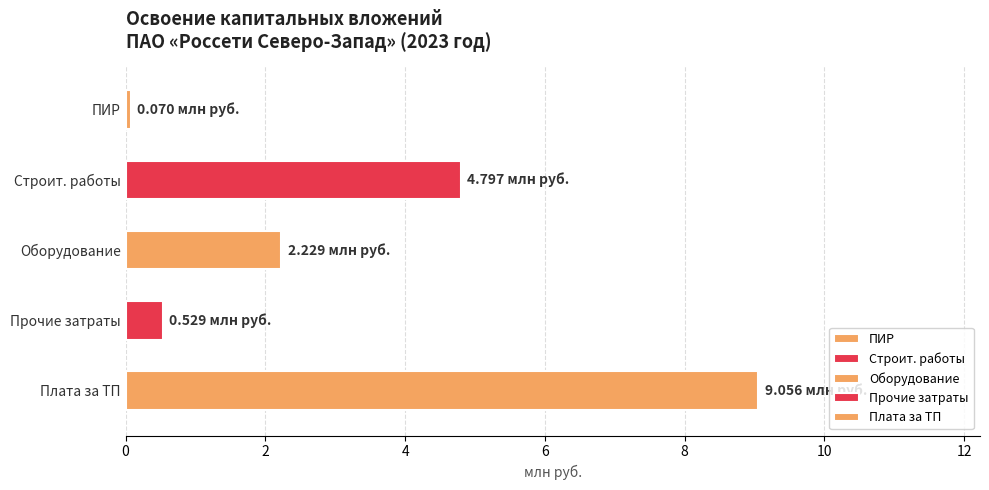

Are the bars grouped side by side (vs. stacked)?

No